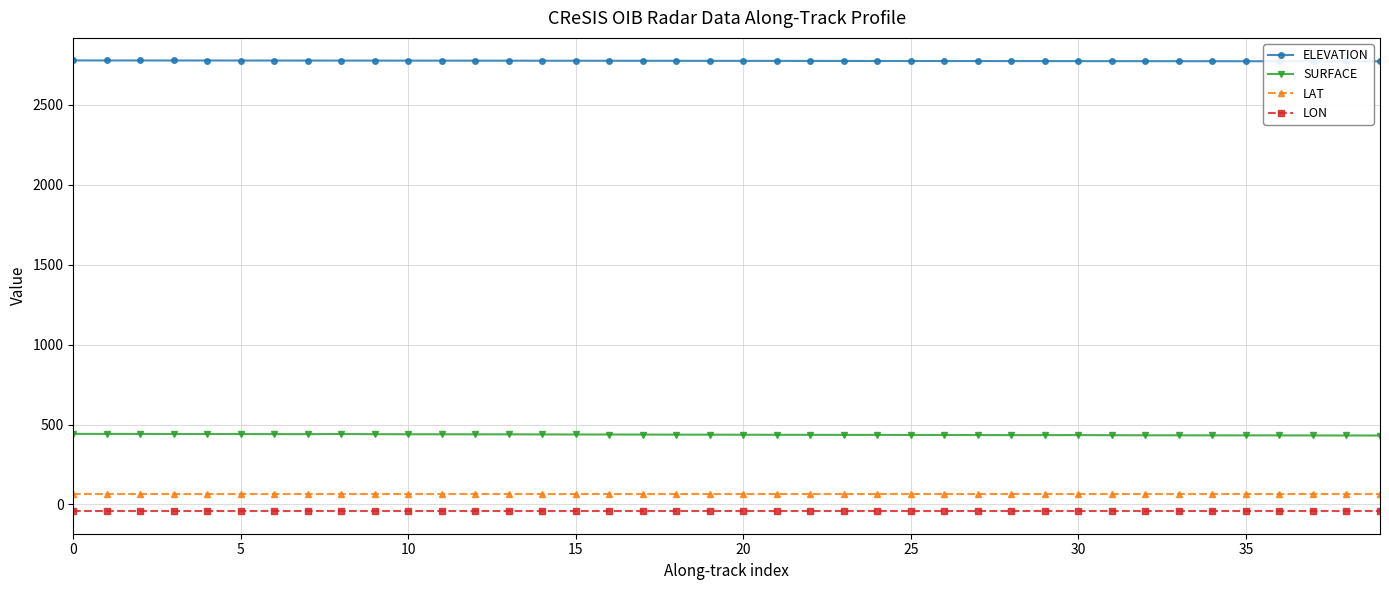

What is the highest value of the SURFACE series?

441.6